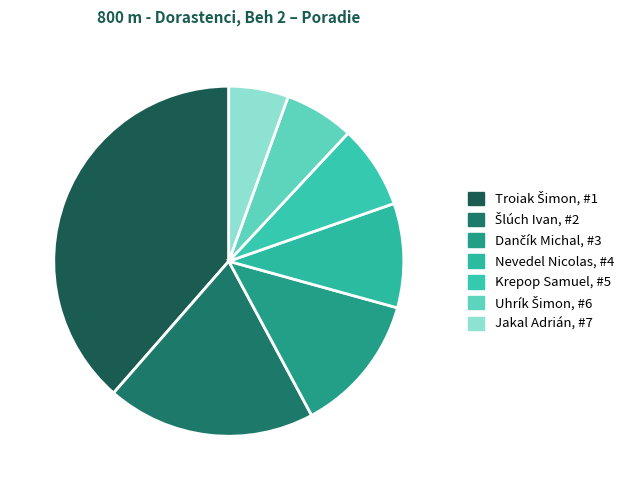

How many slices are in this pie chart?

7